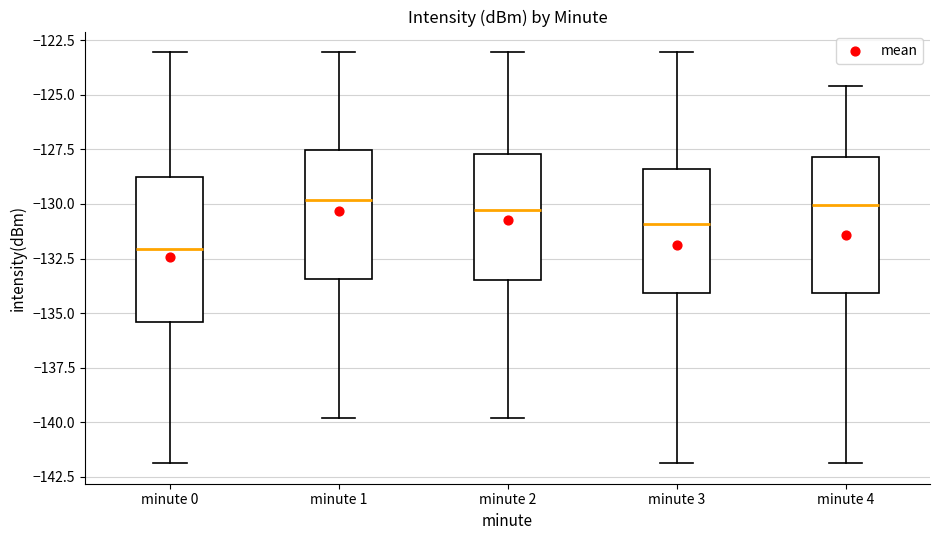

Reading left to right, transcribe this box plot: for each box, give where its median line is, the range the box spans, and where its two whiskers end, as read against the y-axis. The values are not printed on the chart, so give them approximately, as read against the axis.

minute 0: median -132.0, box -135.5 to -128.5, whiskers -142.0 to -123.0
minute 1: median -130.0, box -133.5 to -127.5, whiskers -140.0 to -123.0
minute 2: median -130.5, box -133.5 to -127.5, whiskers -140.0 to -123.0
minute 3: median -131.0, box -134.0 to -128.5, whiskers -142.0 to -123.0
minute 4: median -130.0, box -134.0 to -128.0, whiskers -142.0 to -124.5